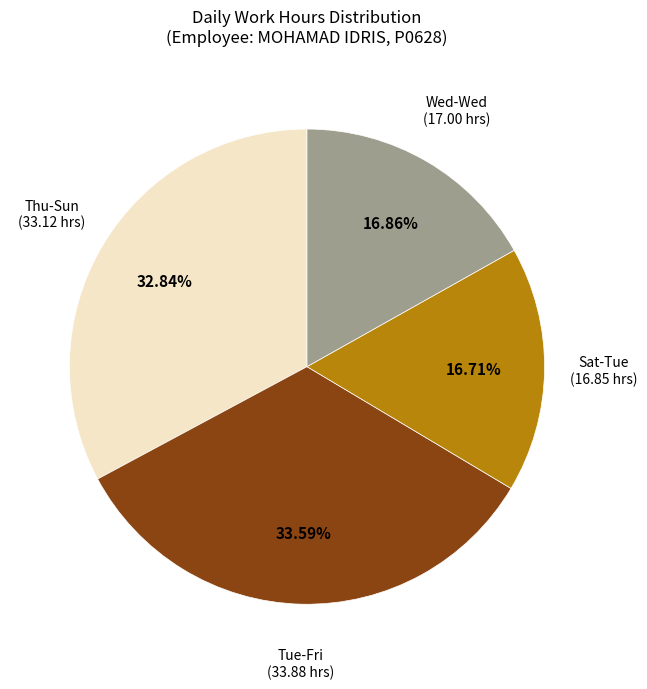

Is there any slice that represents more than half of the pie?

No